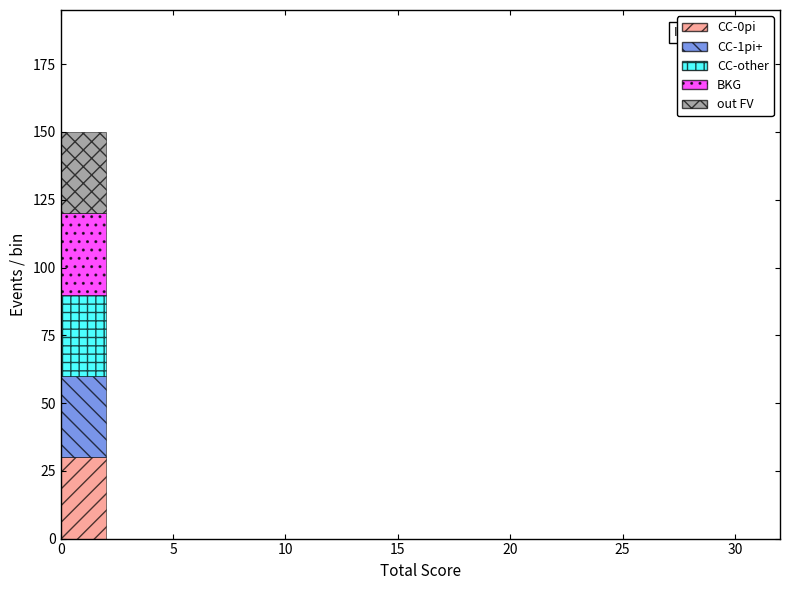

Which range on the x-axis has the tallest stacked bar (by total height)?

0 to 2